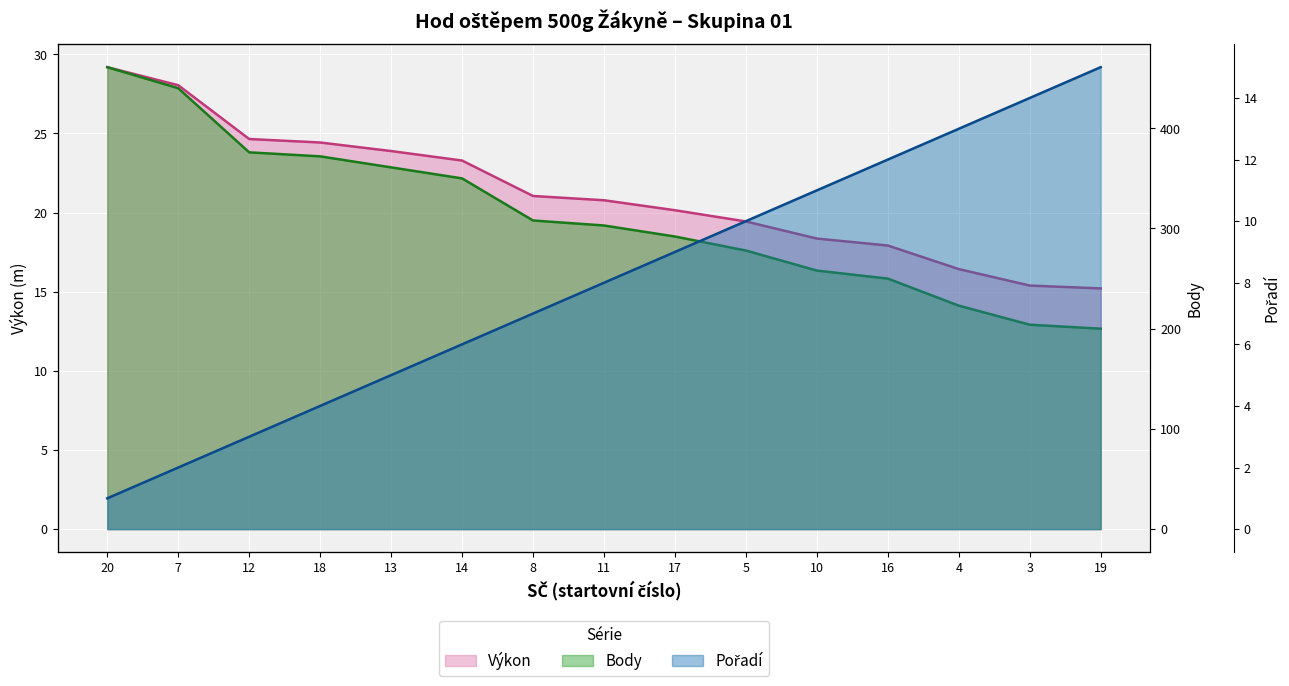

The value of Pořadí at 14 is 8.7. True or false?

False